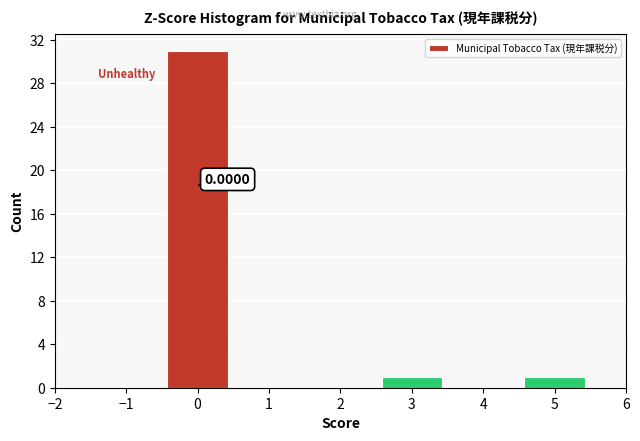

Which range on the x-axis has the tallest bar?

-0.5 to 0.5